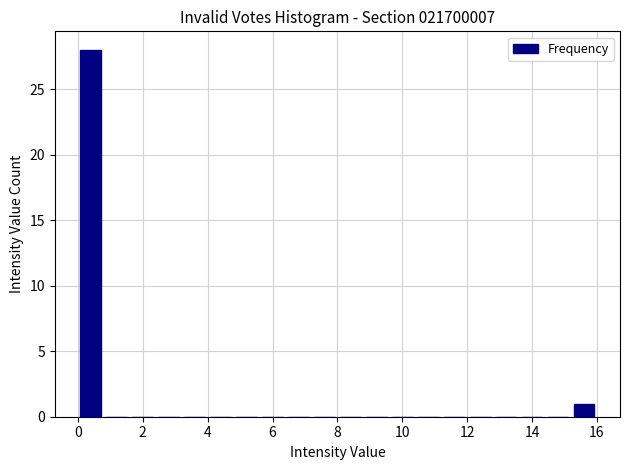

Reading left to right, transcribe this chart: for each bar, give the range it covers on the x-axis and its height. The values are not printed on the chart, so give them approximately, as read against the axis.

0.0 to 0.8: 28
0.8 to 1.6: 0
1.6 to 2.4: 0
2.4 to 3.2: 0
3.2 to 4.0: 0
4.0 to 4.8: 0
4.8 to 5.6: 0
5.6 to 6.4: 0
6.4 to 7.2: 0
7.2 to 8.0: 0
8.0 to 8.8: 0
8.8 to 9.6: 0
9.6 to 10.4: 0
10.4 to 11.2: 0
11.2 to 12.0: 0
12.0 to 12.8: 0
12.8 to 13.6: 0
13.6 to 14.4: 0
14.4 to 15.2: 0
15.2 to 16.0: 1